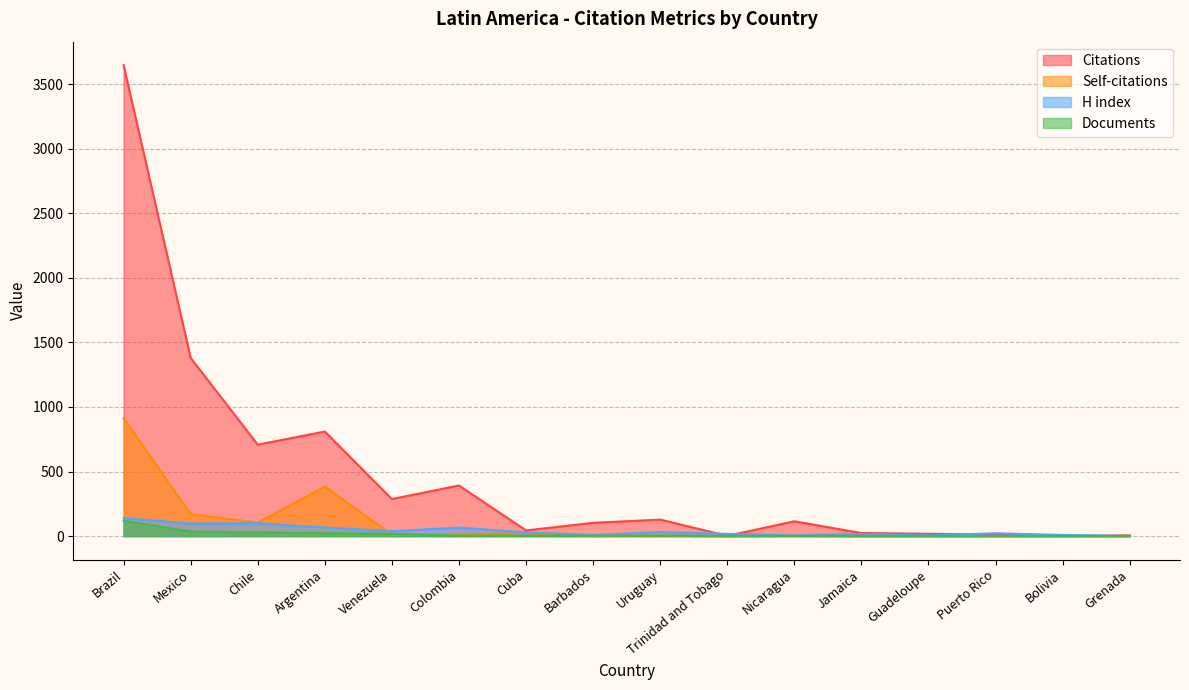

At which category is the sum across all series the highest?

Brazil